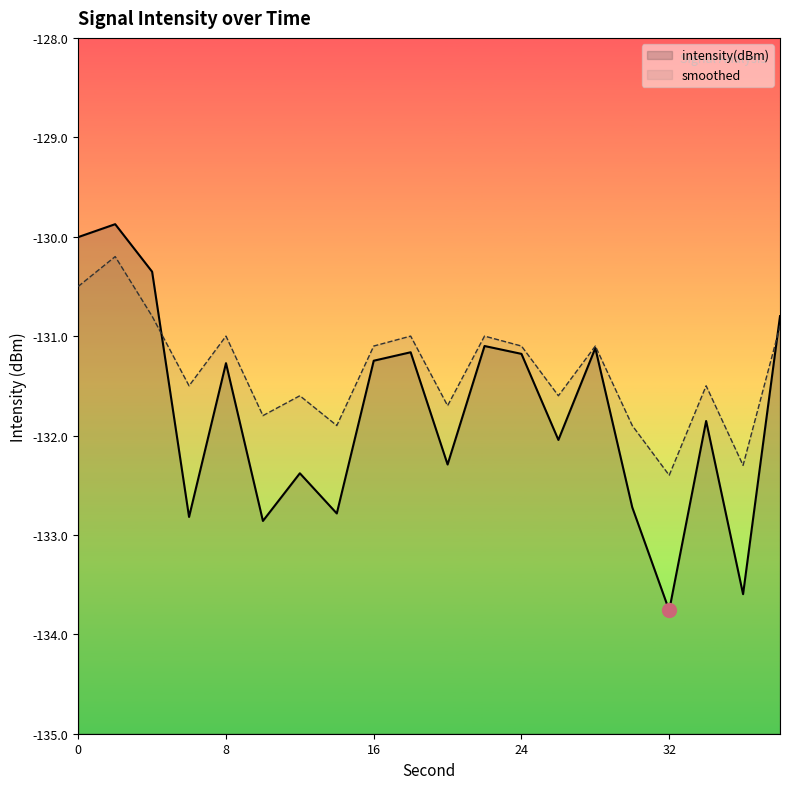

Which series changed the most between 0 and 20?

intensity(dBm)